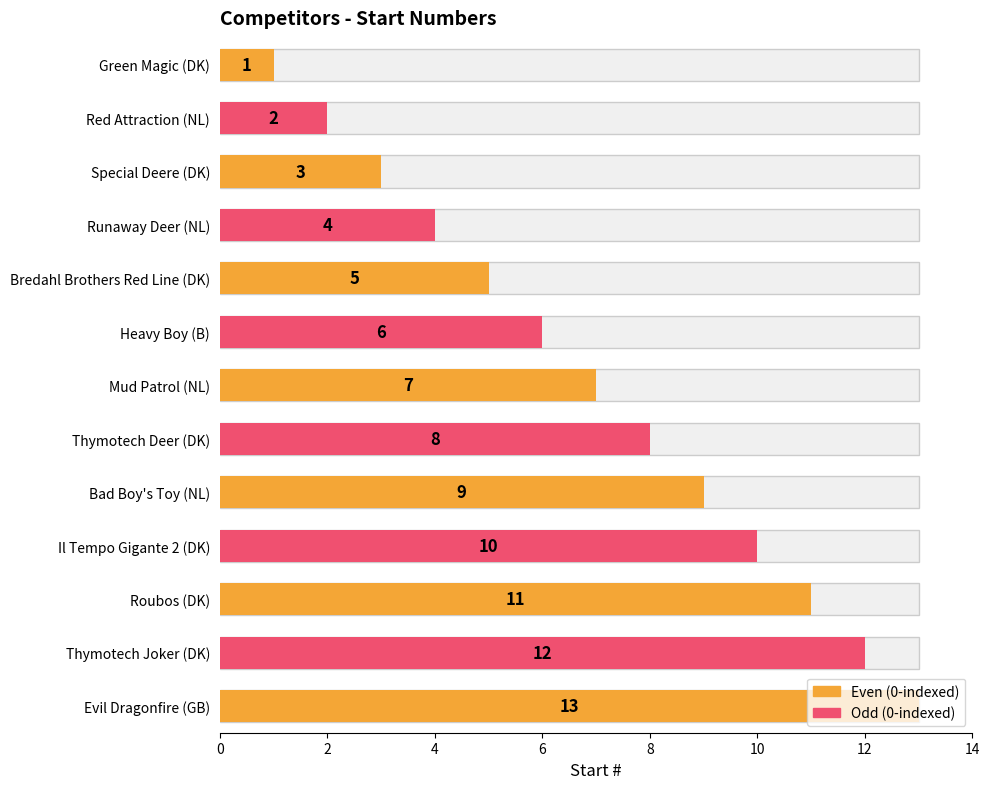

Count the number of values greater than 7.

6